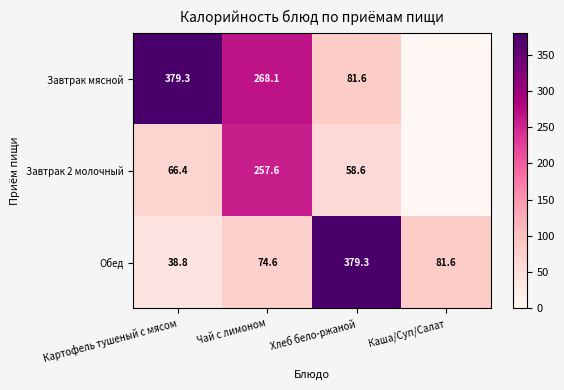

Is the value of Завтрак 2 молочный at Картофель тушеный с мясом greater than the value of Завтрак мясной at Хлеб бело-ржаной?

No